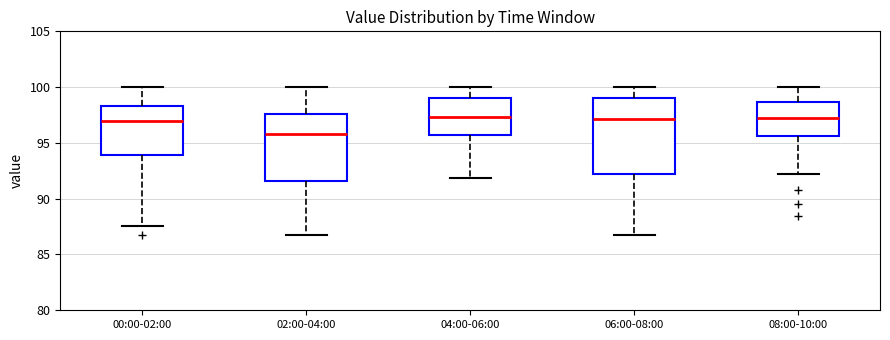

Reading left to right, read every box against the y-axis: the position of its median line, the range the box covers, and the ends of its whiskers. The values are not printed on the chart, so give them approximately, as read against the axis.

00:00-02:00: median 97.0, box 94.0 to 98.5, whiskers 87.5 to 100.0
02:00-04:00: median 96.0, box 91.5 to 97.5, whiskers 87.0 to 100.0
04:00-06:00: median 97.5, box 95.5 to 99.0, whiskers 92.0 to 100.0
06:00-08:00: median 97.0, box 92.5 to 99.0, whiskers 87.0 to 100.0
08:00-10:00: median 97.0, box 95.5 to 98.5, whiskers 92.5 to 100.0